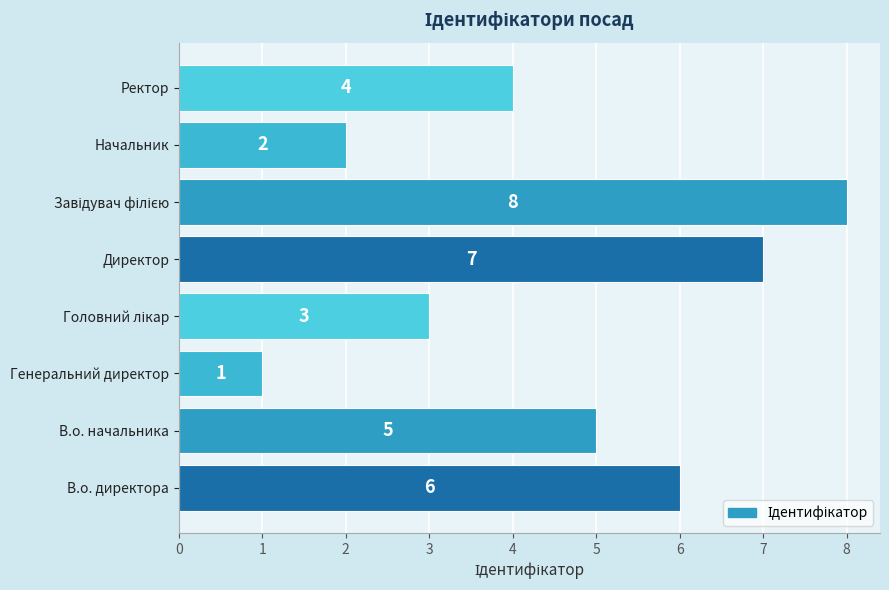

Approximately how many times larger is the value at Начальник compared to В.о. директора?

0.3